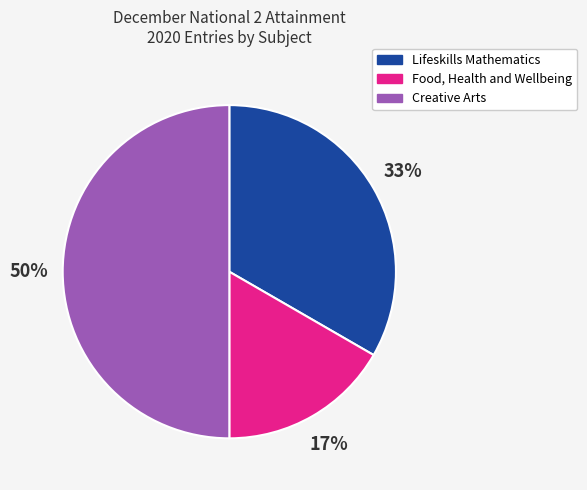

Between Lifeskills Mathematics and Food, Health and Wellbeing, which is larger?

Lifeskills Mathematics